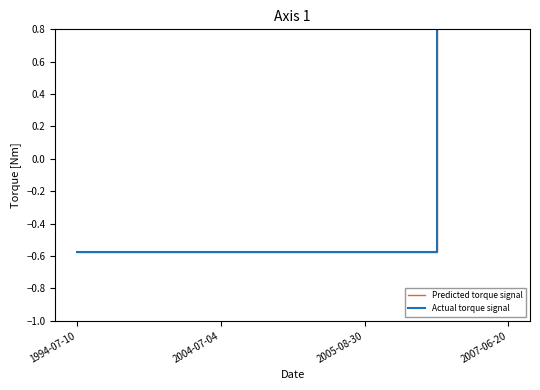

Rank the series at 2005-08-30 from lowest to highest value.

Predicted torque signal, Actual torque signal